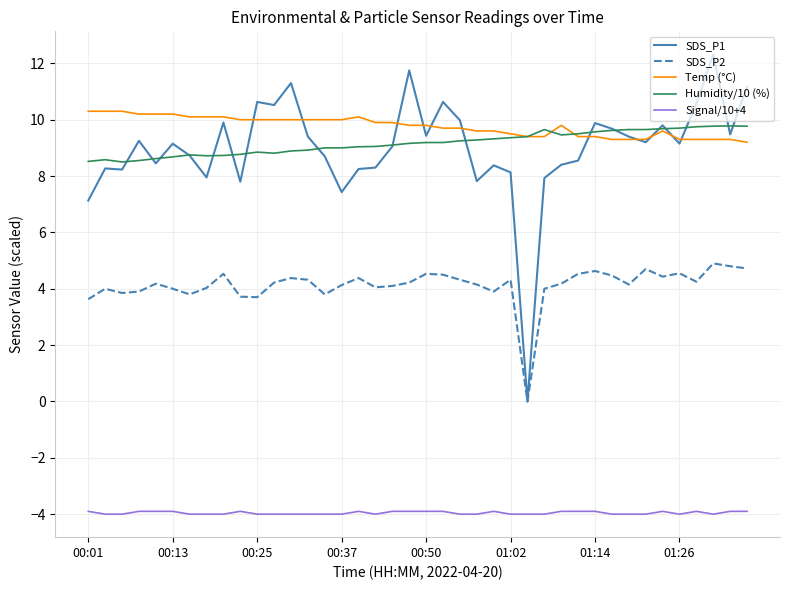

Does the chart have visible grid lines?

Yes